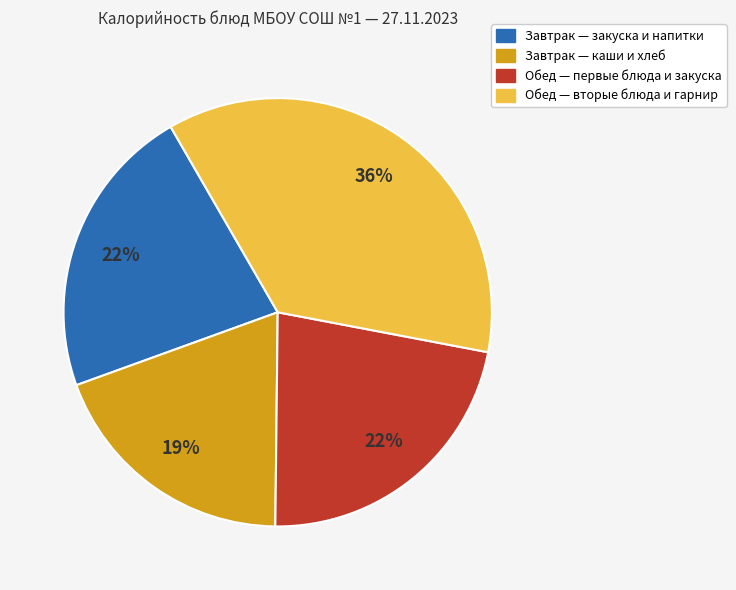

Is there any slice that represents more than half of the pie?

No